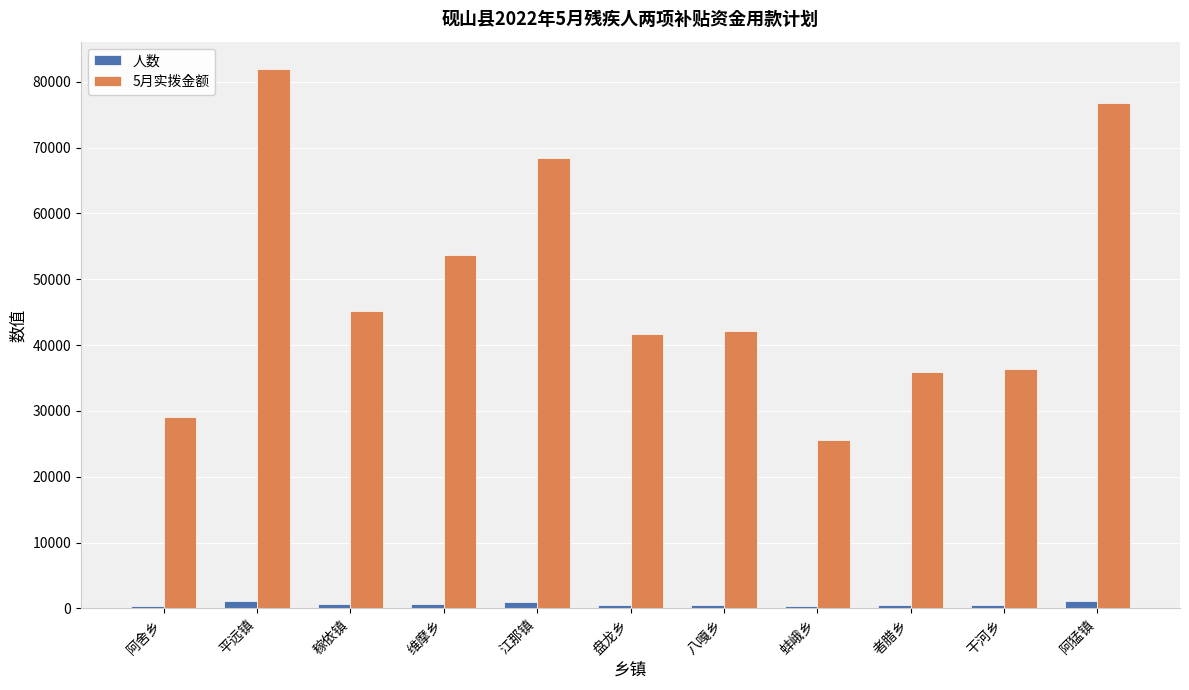

What is the average value of the 5月实拨金额 series?

48819